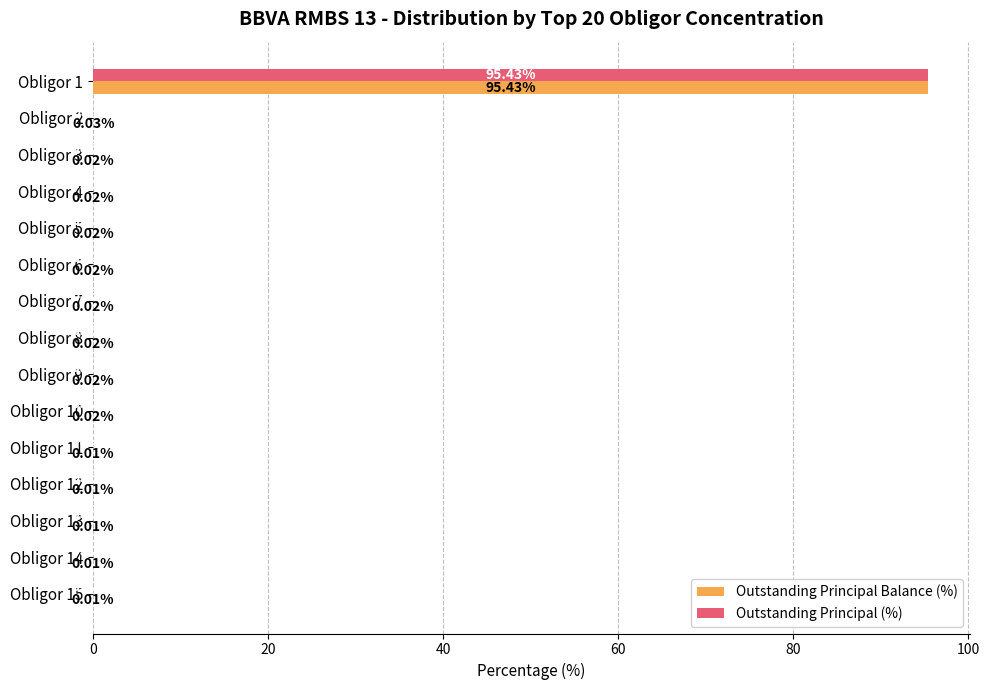

How many categories are shown in the chart?

15